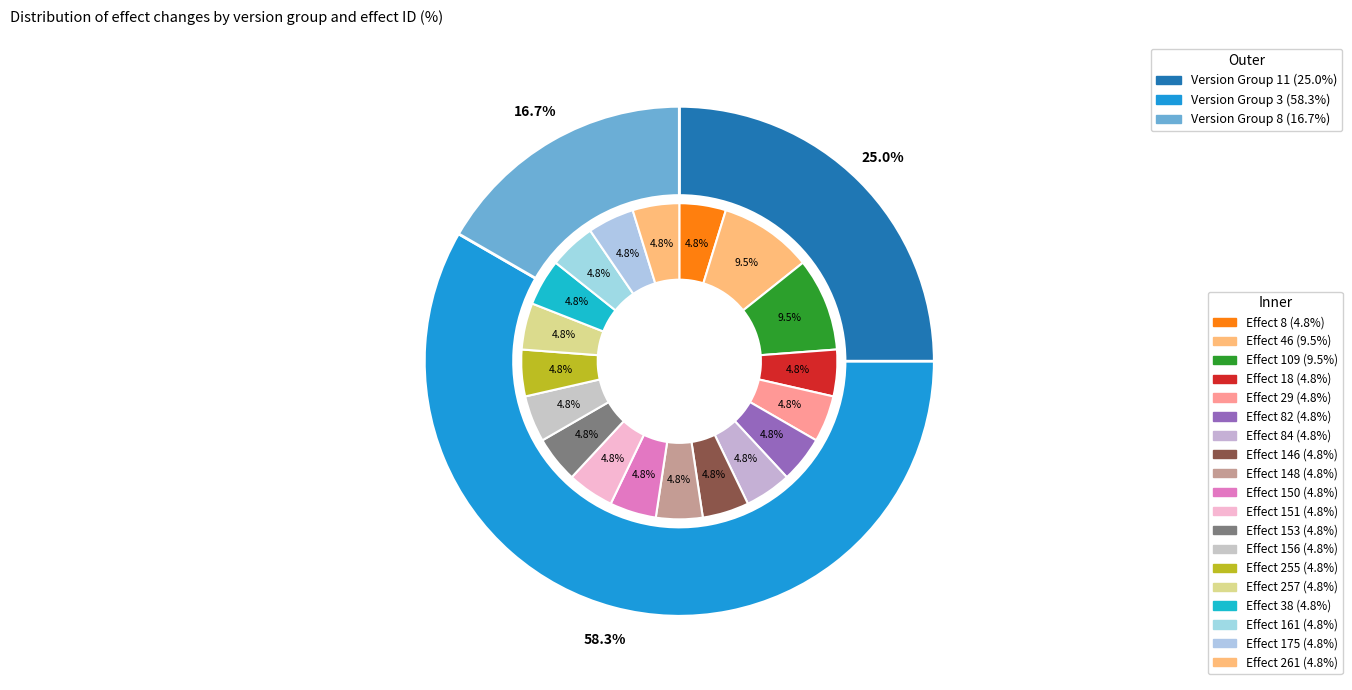

Do 1 and 0 together represent more than half of the pie?

No